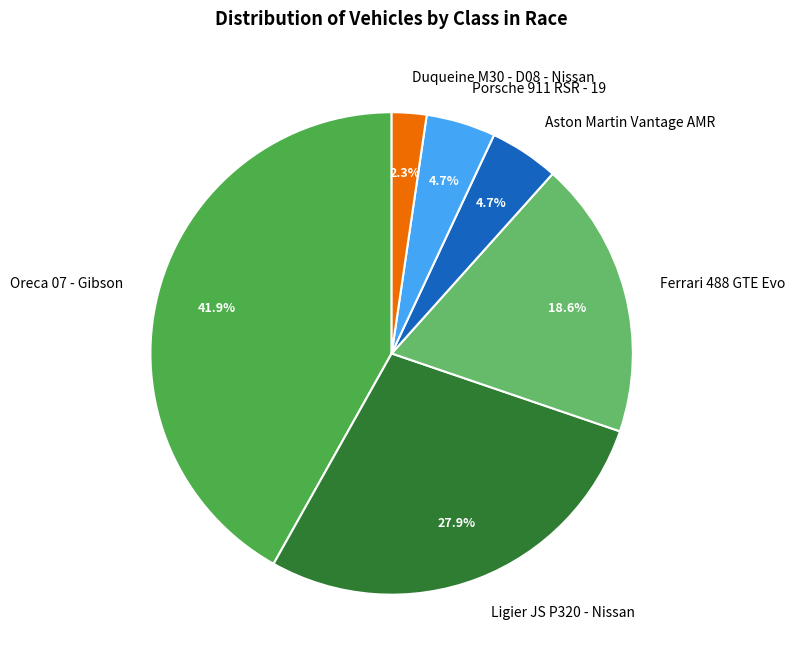

Does Ferrari 488 GTE Evo represent more than half of the total?

No